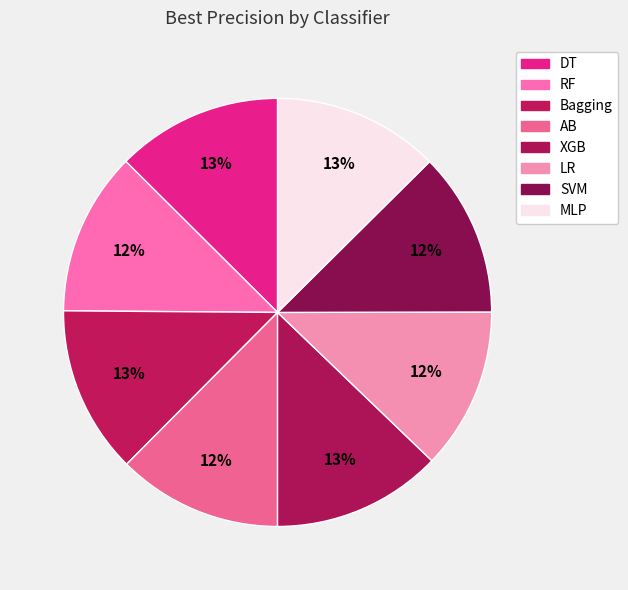

Count the number of slices in the pie.

8